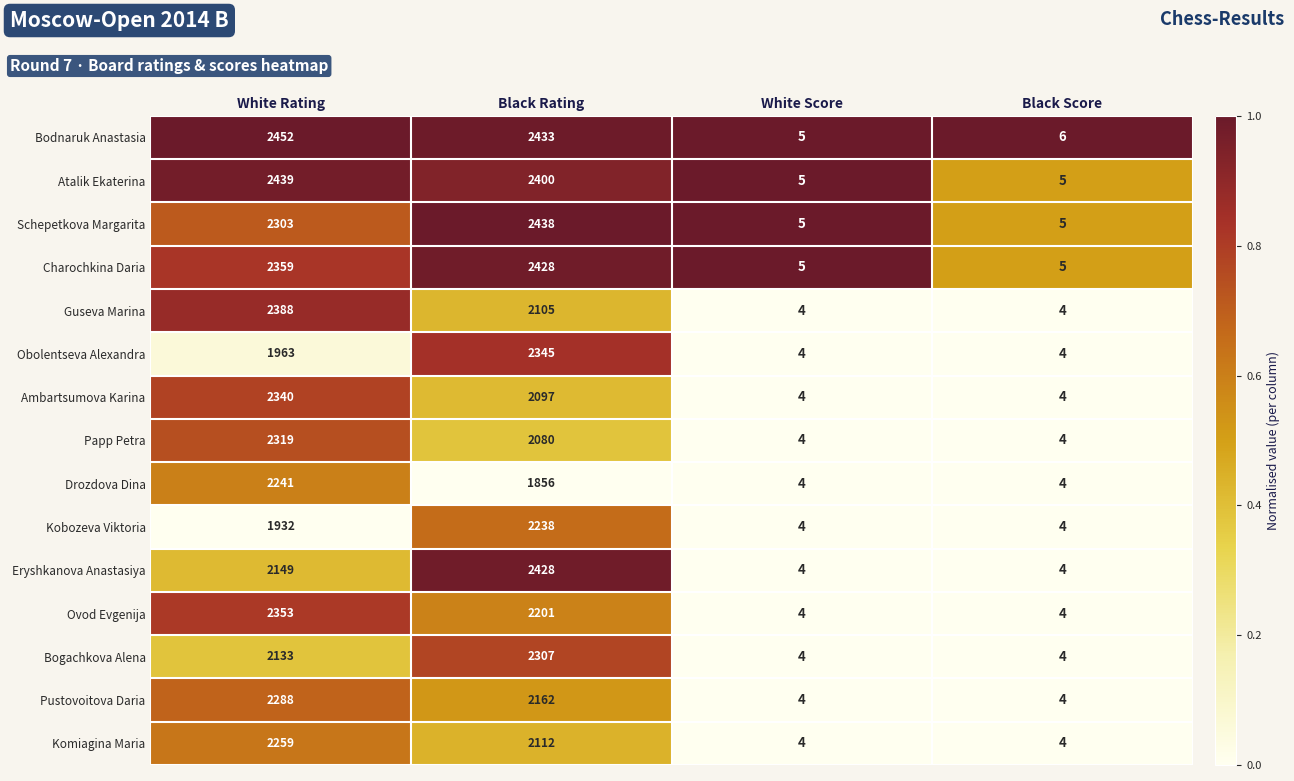

At which label is Charochkina Daria closest to 1216?

White Rating